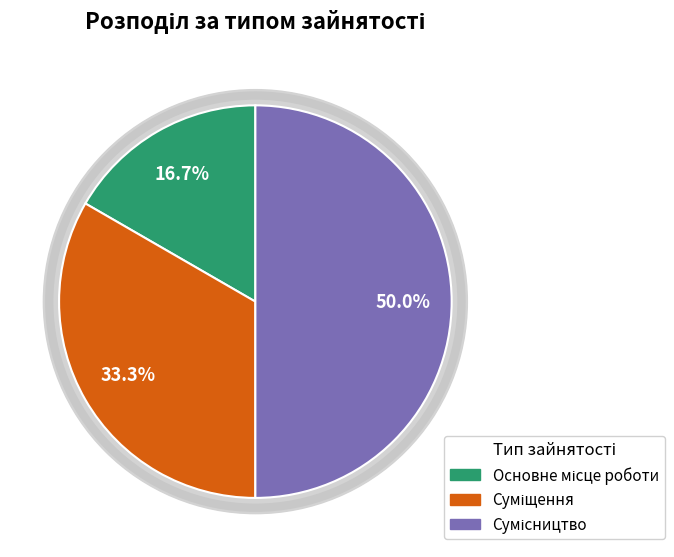

How many slices are in this pie chart?

3